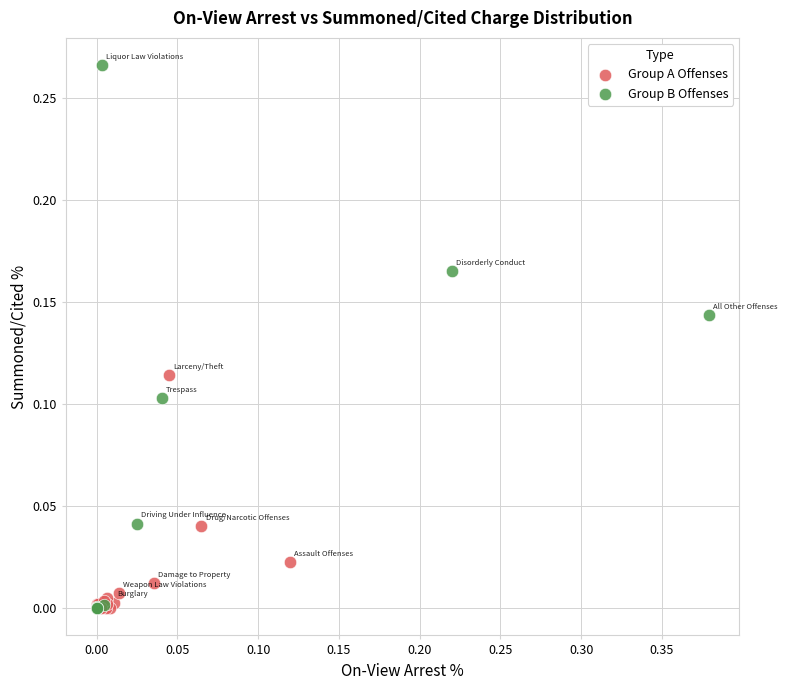

Which series reaches the maximum Y coordinate?

Group B Offenses